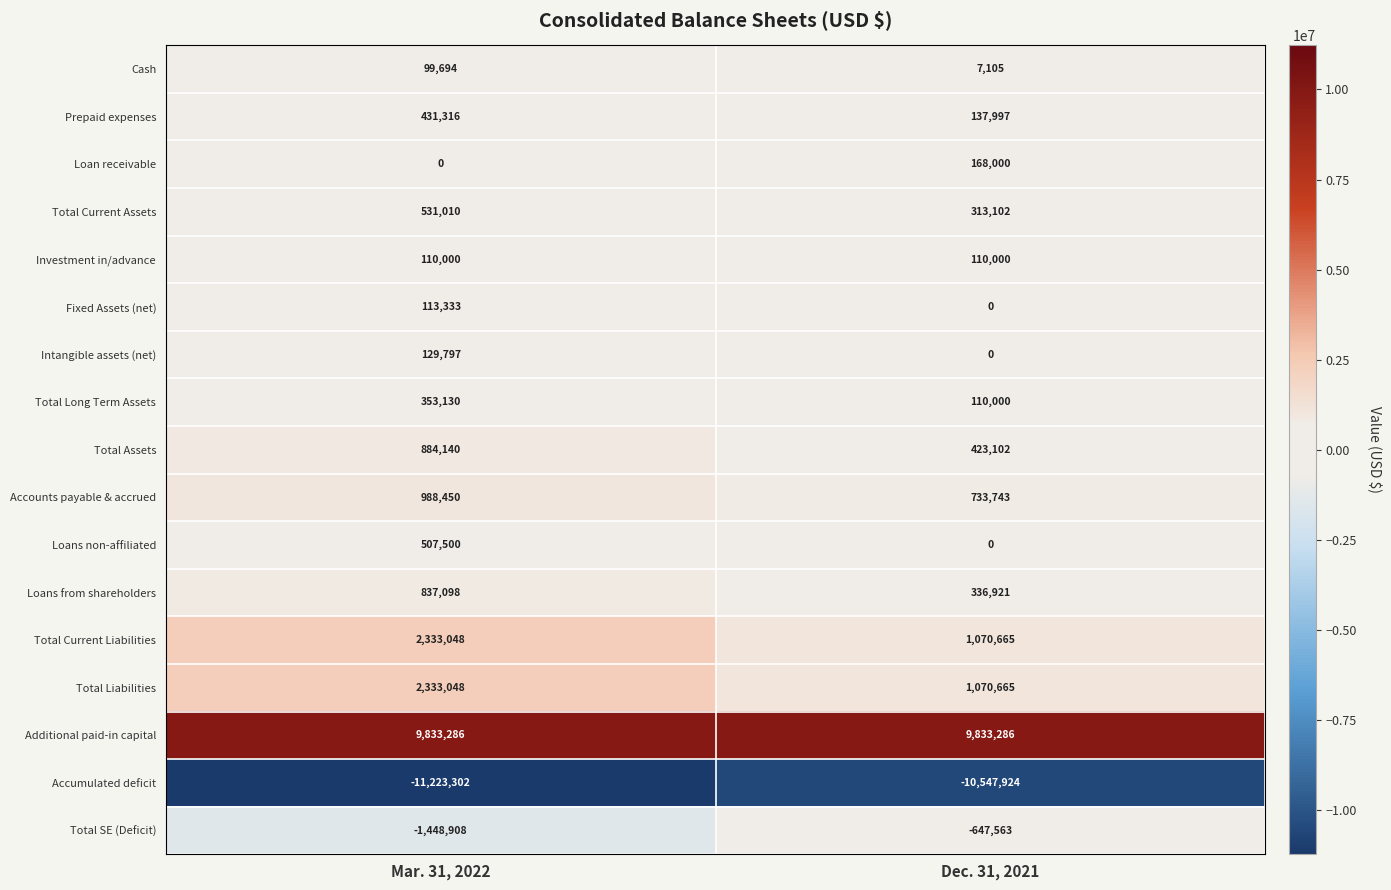

Which label corresponds to the smallest value in the chart?

Mar. 31, 2022